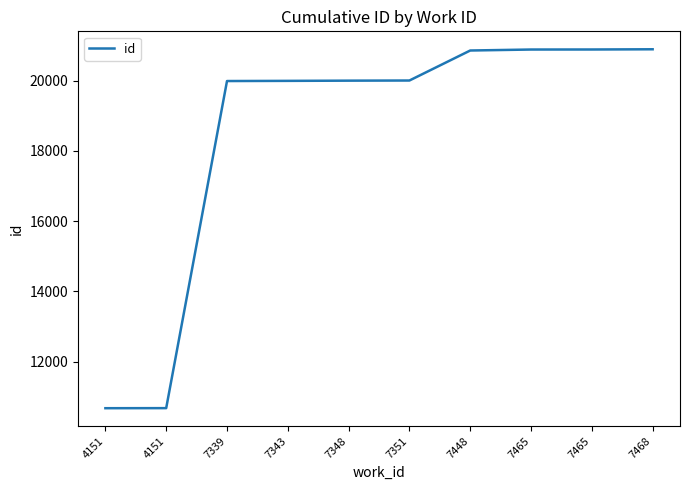

What is the sum of the values at 7339 and 7351?

39993